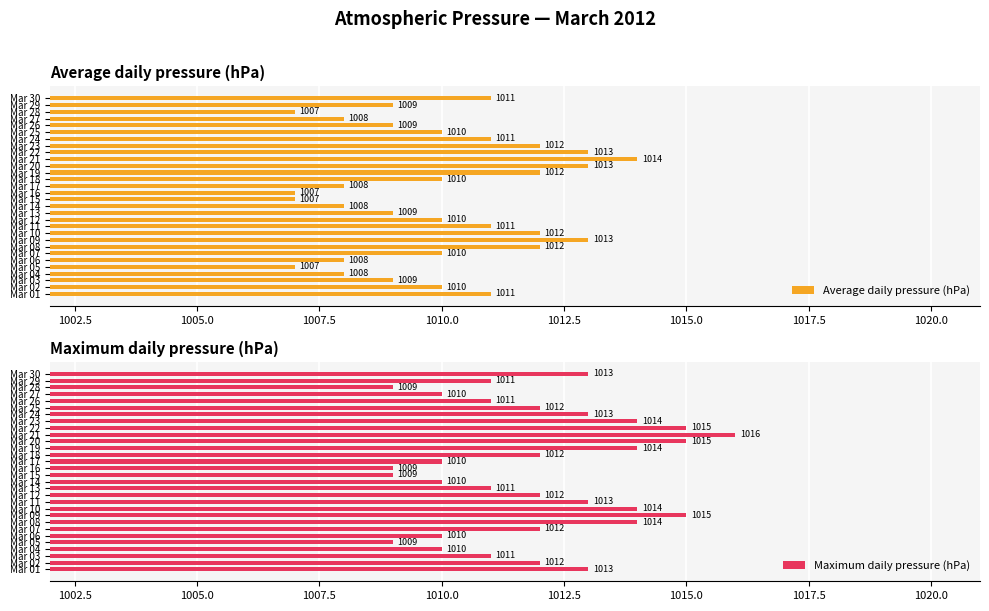

True or false: Maximum daily pressure (hPa) has a value of 1359 at Mar 04.

False